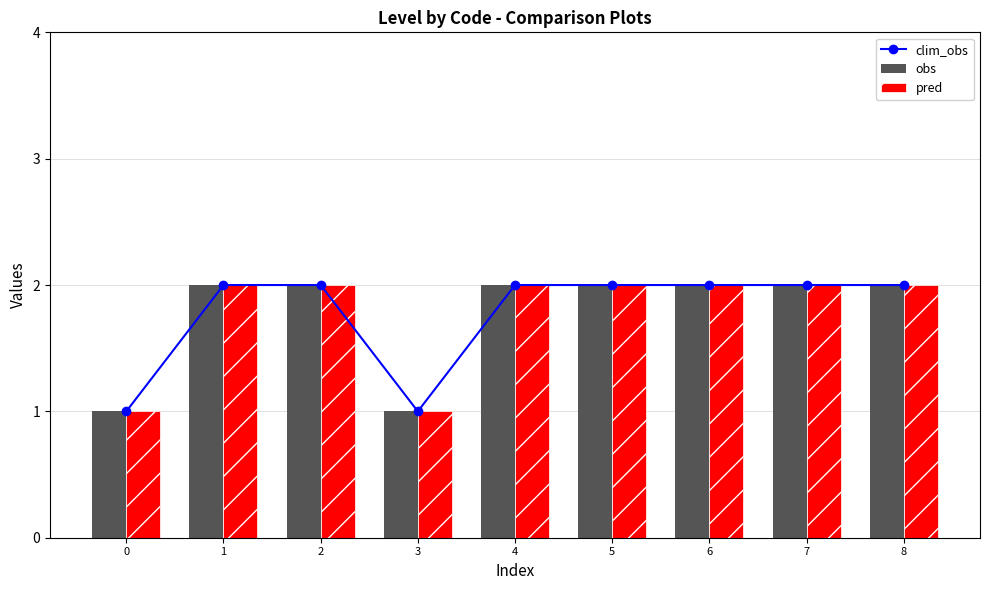

List the labels in order of pred value, smallest first.

0, 3, 1, 2, 4, 5, 6, 7, 8